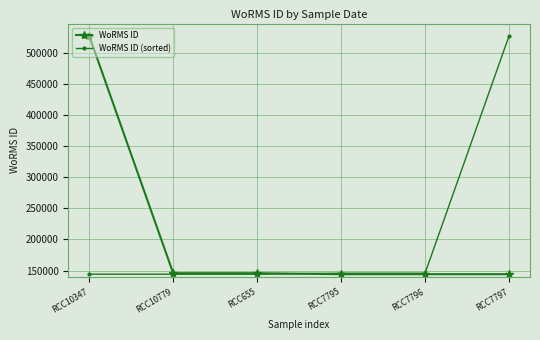

Which series changed the most between RCC7796 and RCC7797?

WoRMS ID (sorted)